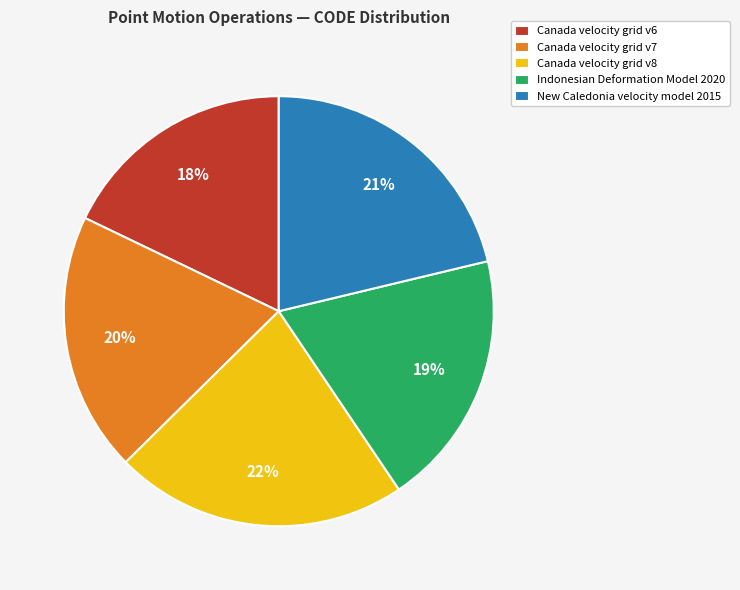

How many segments does this pie chart have?

5